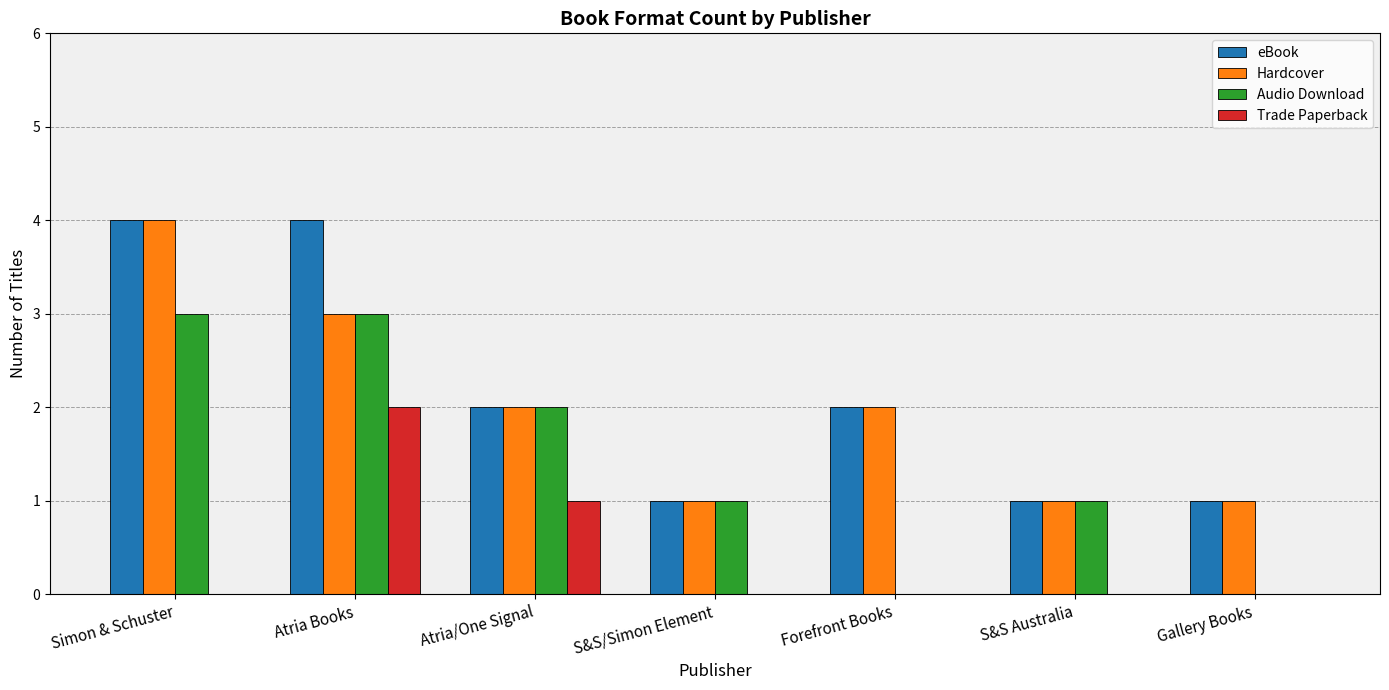

True or false: Audio Download has a value of 1 at Simon & Schuster.

False